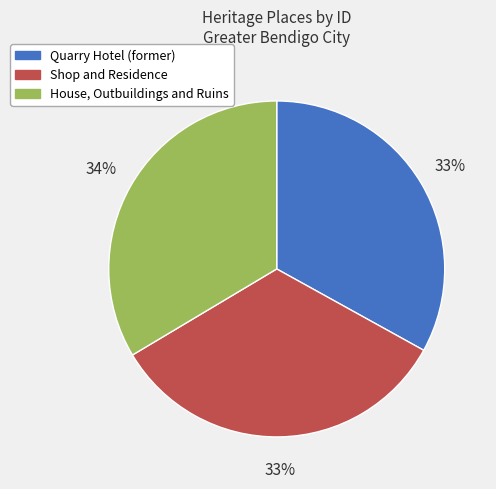

To the nearest percent, what is the combined percentage of Quarry Hotel (former) and House, Outbuildings and Ruins?

67%